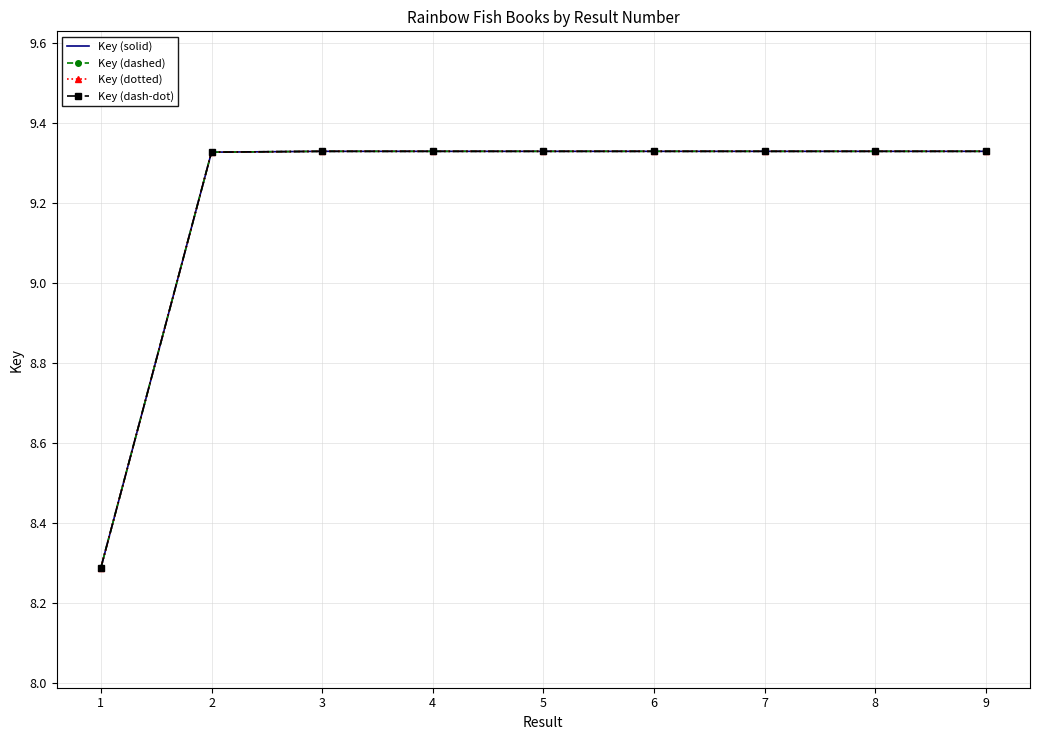

Which series has the widest spread of values?

Key (solid)